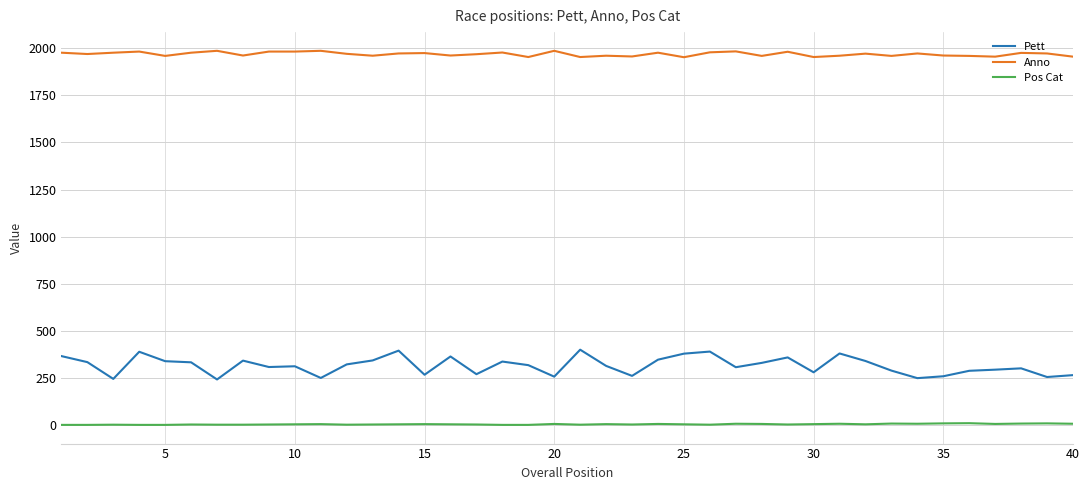

What is the sum of all Anno values?

78746